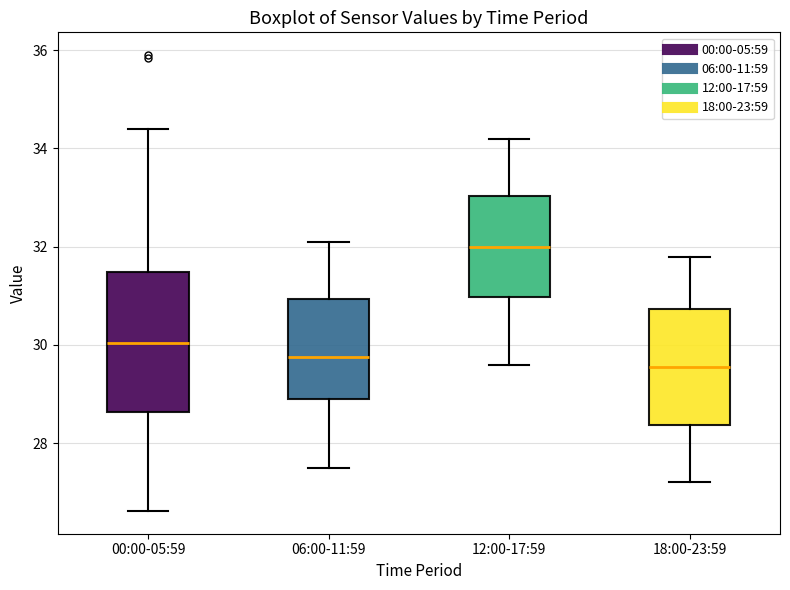

Reading left to right, transcribe this box plot: for each box, give where its median line is, the range the box spans, and where its two whiskers end, as read against the y-axis. The values are not printed on the chart, so give them approximately, as read against the axis.

00:00-05:59: median 30.0, box 28.6 to 31.4, whiskers 26.6 to 34.4
06:00-11:59: median 29.8, box 29.0 to 31.0, whiskers 27.6 to 32.2
12:00-17:59: median 32.0, box 31.0 to 33.0, whiskers 29.6 to 34.2
18:00-23:59: median 29.6, box 28.4 to 30.8, whiskers 27.2 to 31.8